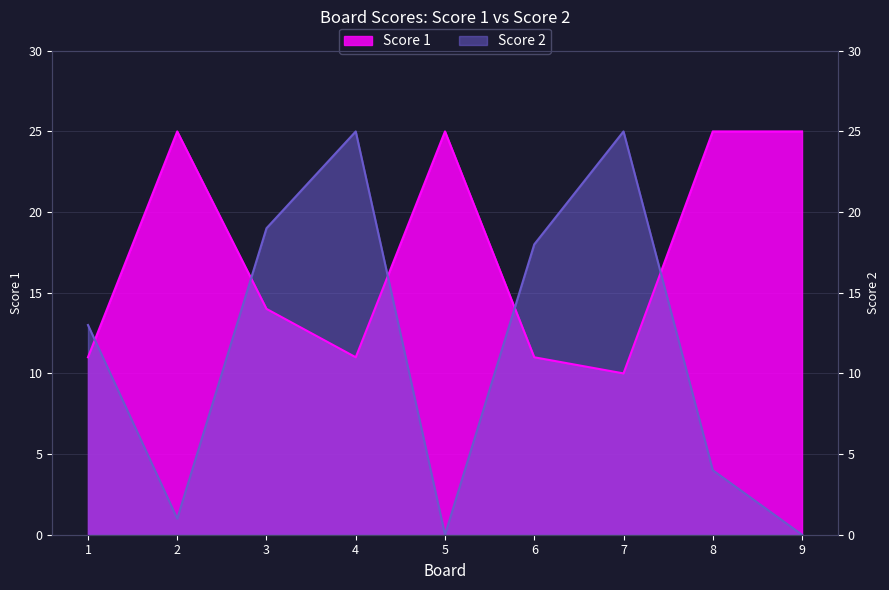

After their last crossing, which series has the higher values: Score 1 or Score 2?

Score 1